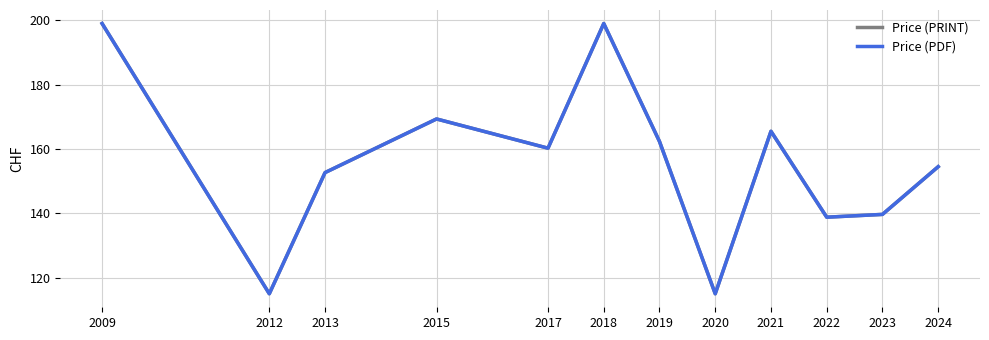

The value of Price (PRINT) at 2017 is 94.0. True or false?

False